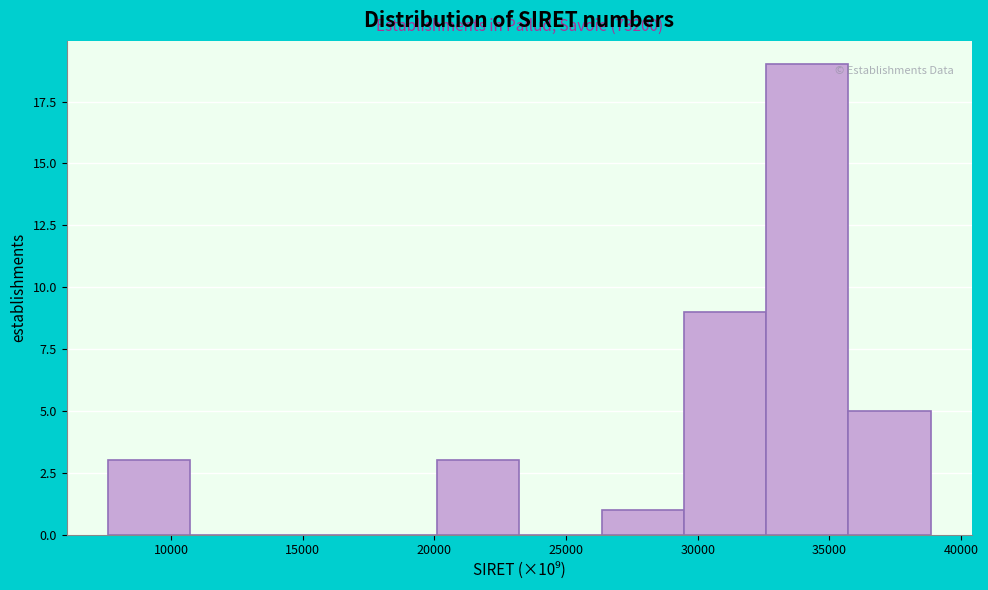

Which range on the x-axis has the tallest bar?

32500 to 35500